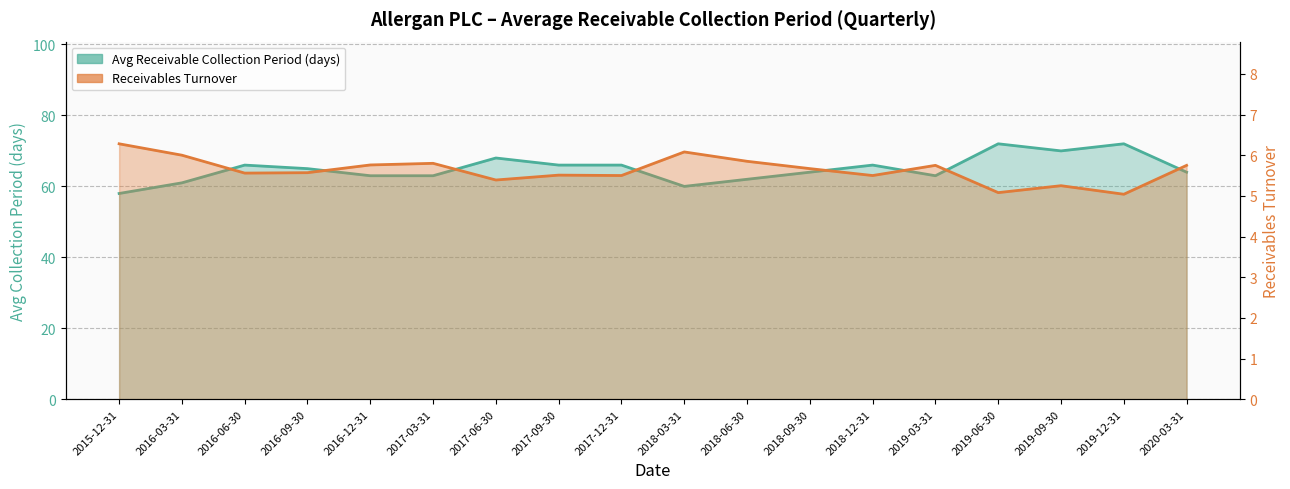

Reading left to right, what are all the values shown in this chart?

Receivables Turnover: 6.3	6.0	5.6	5.6	5.8	5.8	5.4	5.5	5.5	6.1	5.8	5.7	5.5	5.8	5.1	5.2	5.0	5.8
Avg Receivable Collection Period: 58.0	61.0	66.0	65.0	63.0	63.0	68.0	66.0	66.0	60.0	62.0	64.0	66.0	63.0	72.0	70.0	72.0	64.0